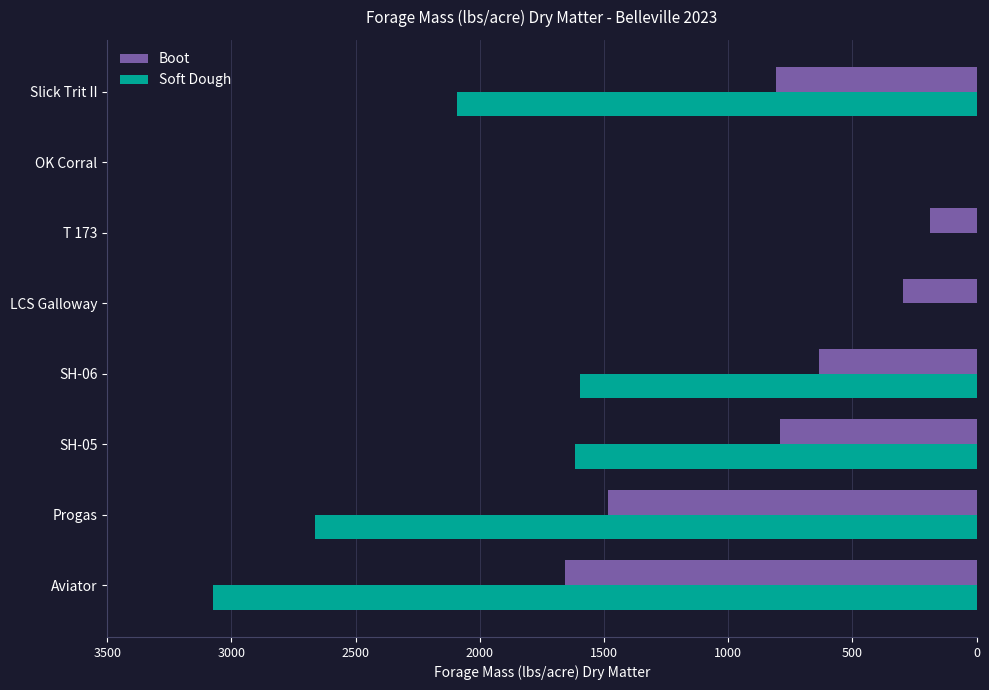

What is the sum of all Boot values?

5856.8